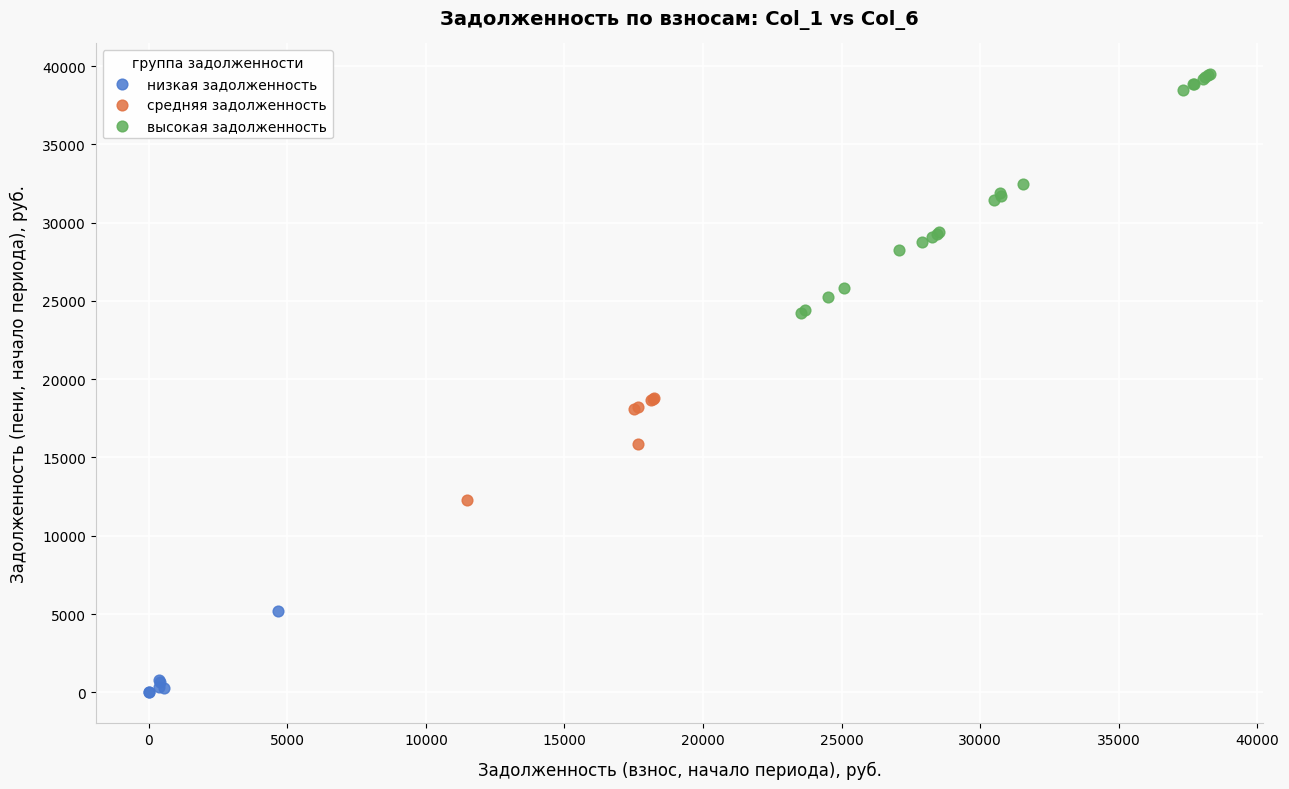

Which series reaches the maximum Y coordinate?

высокая задолженность